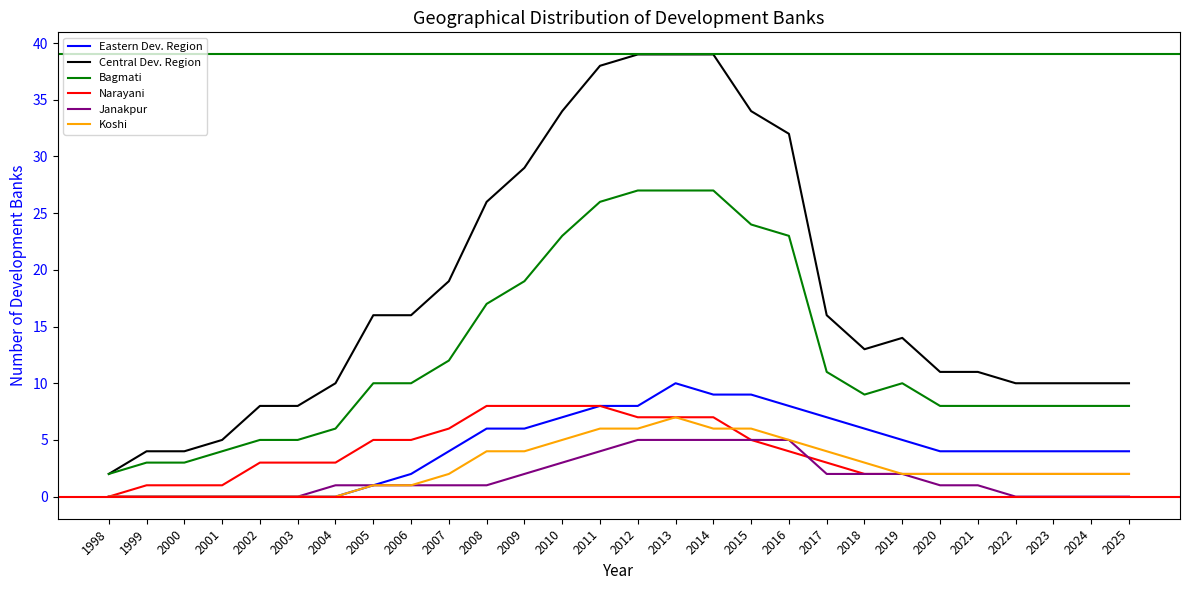

How many series are shown in this chart?

6